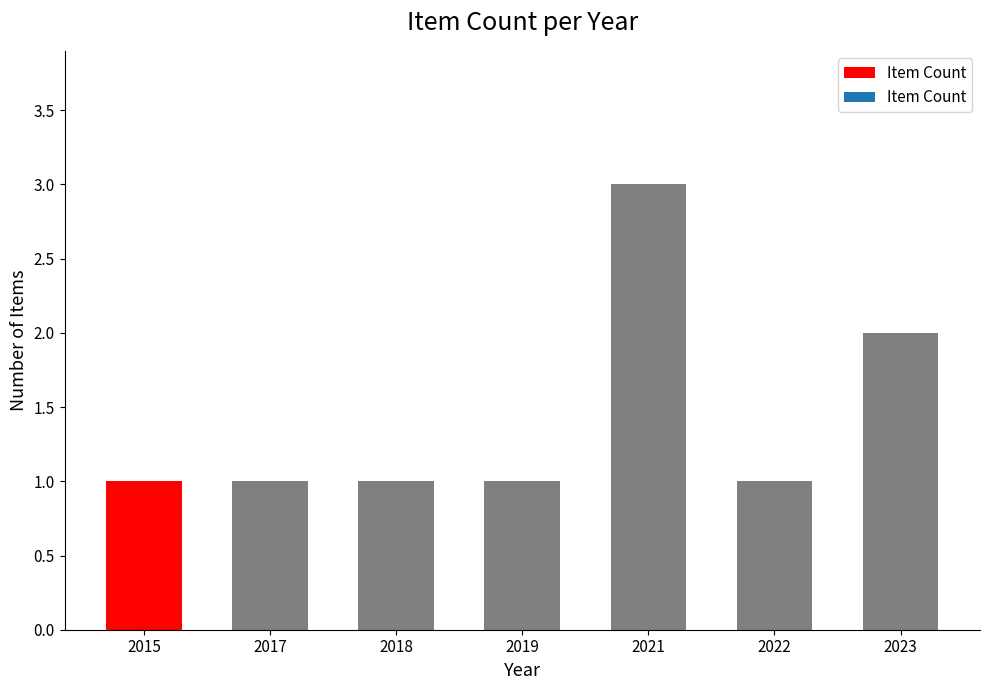

What is the maximum value shown in the chart?

3